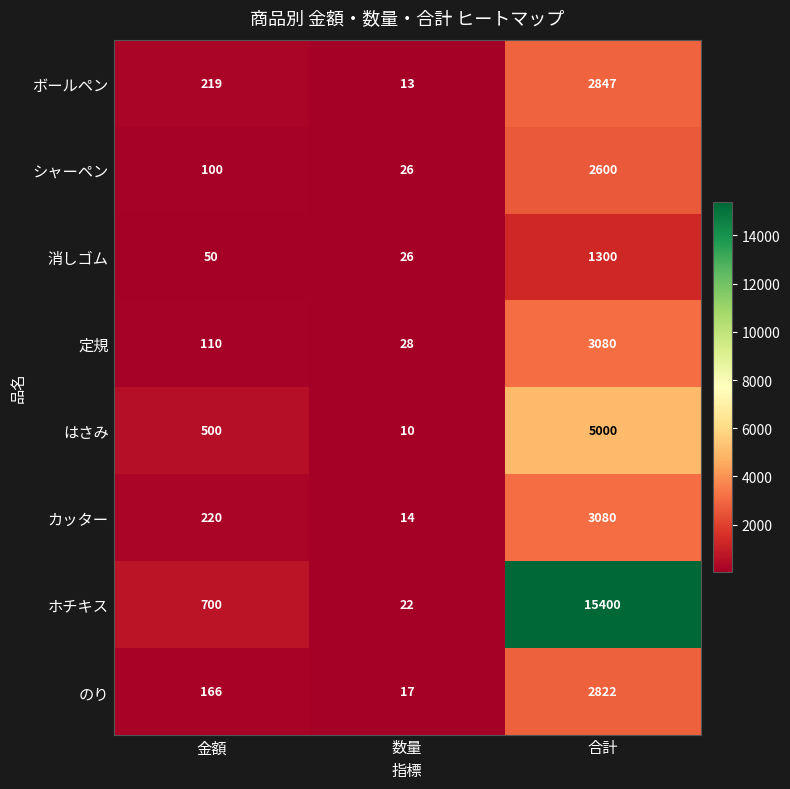

Reading right to left, transcribe all the data shown in this chart.

ボールペン: 合計=2847	数量=13	金額=219
シャーペン: 合計=2600	数量=26	金額=100
消しゴム: 合計=1300	数量=26	金額=50
定規: 合計=3080	数量=28	金額=110
はさみ: 合計=5000	数量=10	金額=500
カッター: 合計=3080	数量=14	金額=220
ホチキス: 合計=15400	数量=22	金額=700
のり: 合計=2822	数量=17	金額=166